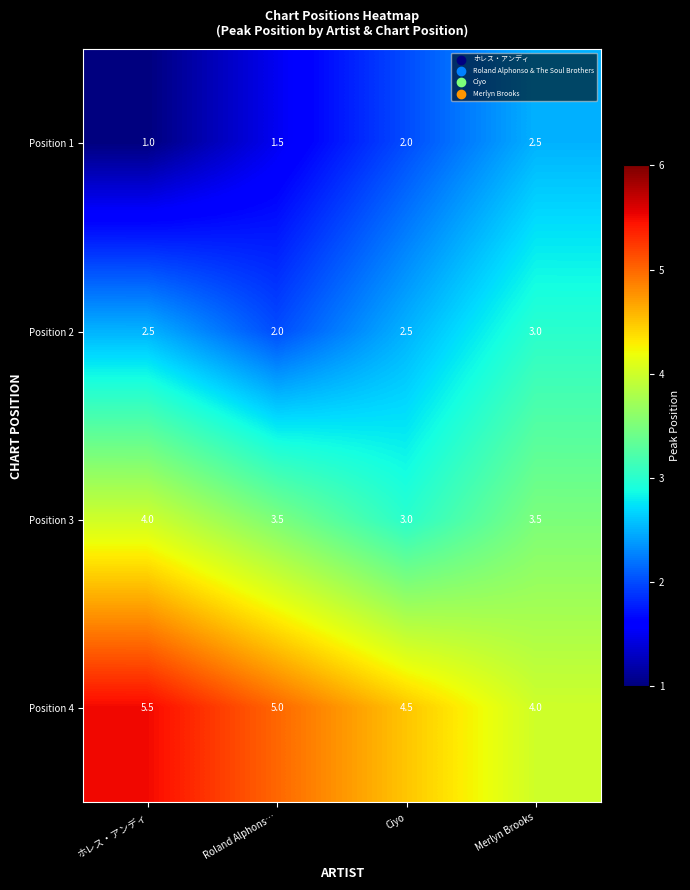

Read the Position 1 value at ホレス・アンディ.

1.0